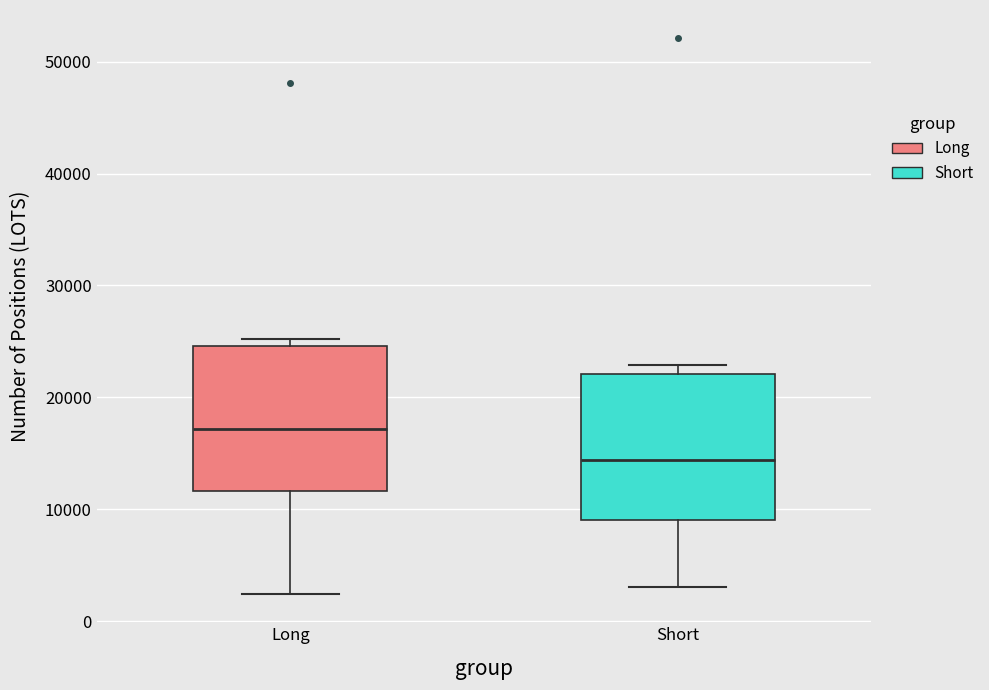

Where is the lower edge of the box for Short on the y-axis? The values are not printed on the chart, so give them approximately, as read against the axis.

9000